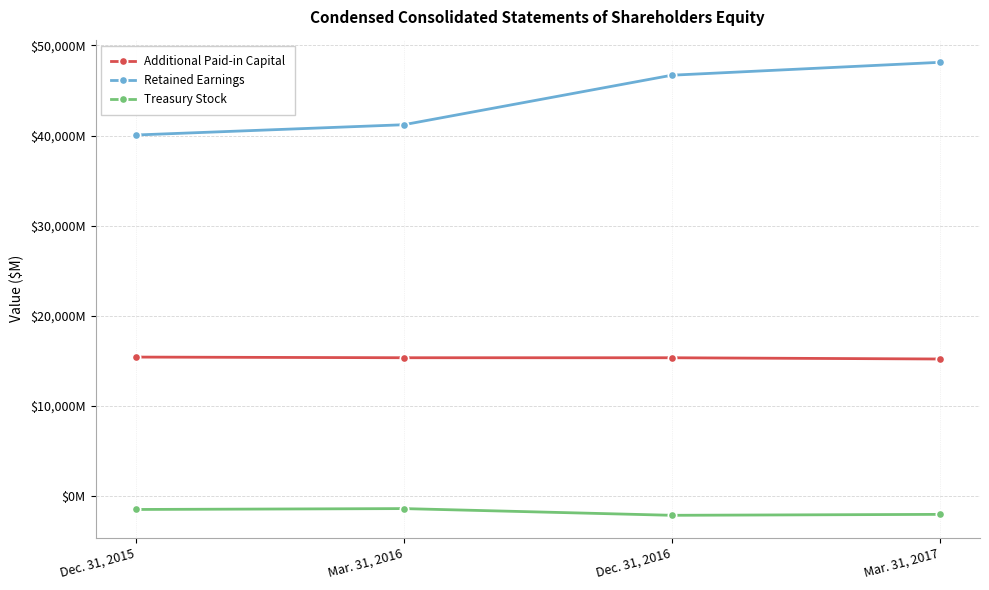

What is the difference between the Additional Paid-in Capital values at Dec. 31, 2016 and Dec. 31, 2015?

76